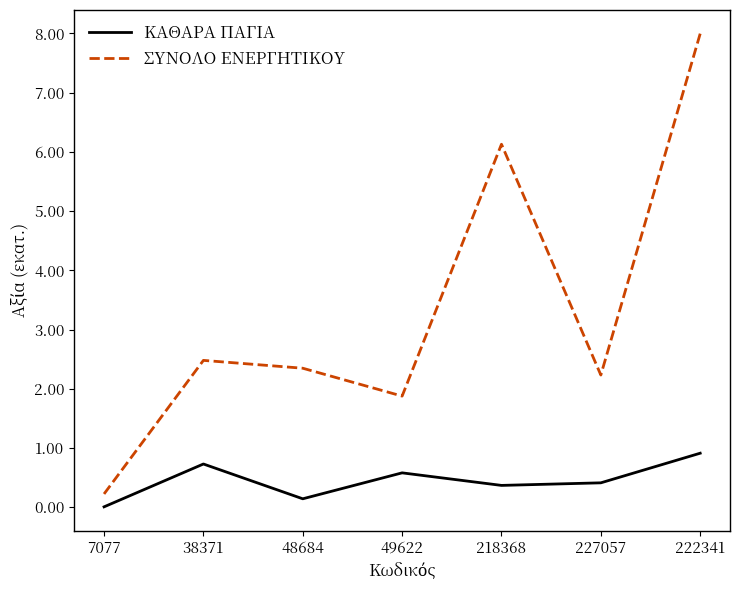

True or false: ΚΑΘΑΡΑ ΠΑΓΙΑ and ΣΥΝΟΛΟ ΕΝΕΡΓΗΤΙΚΟΥ intersect in this chart.

False